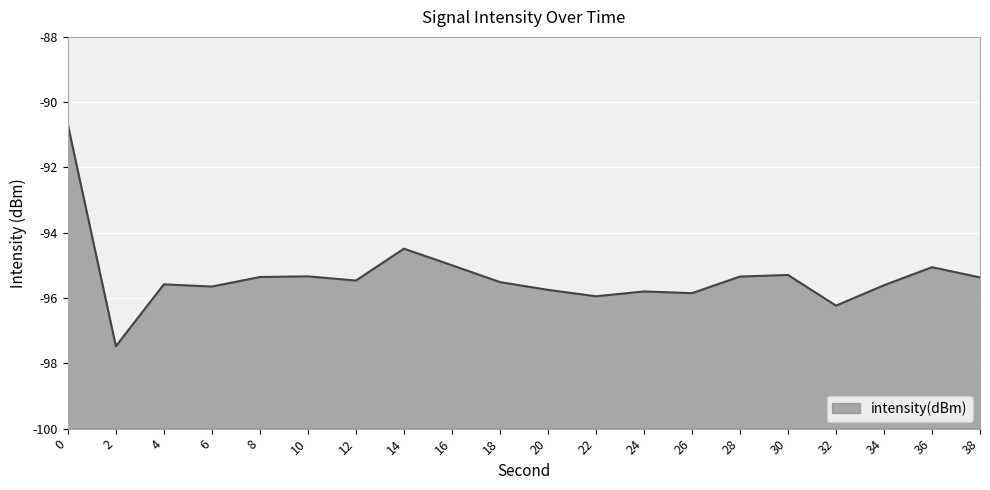

What is the average value?

-95.3